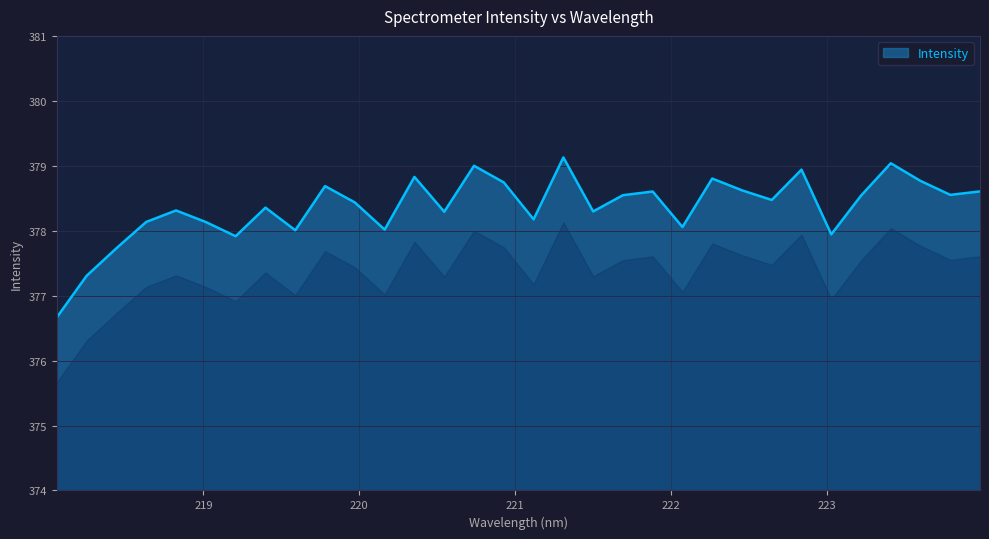

What is the minimum value shown in the chart?

376.7